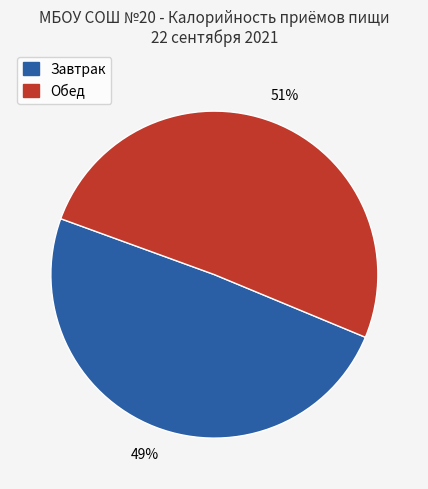

To the nearest percent, what is the average slice percentage?

50%